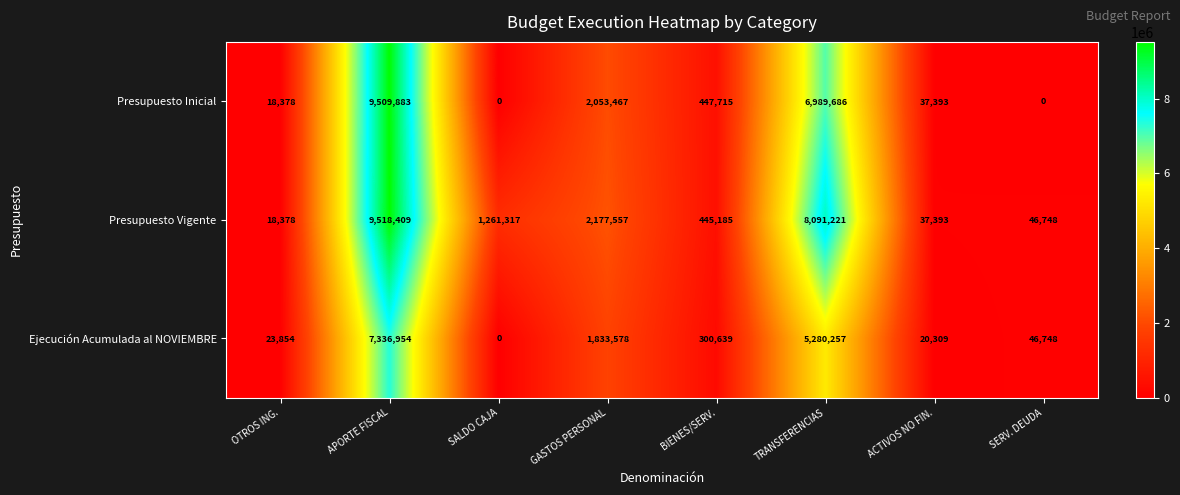

Is it true that Presupuesto Vigente equals 445185 at BIENES/SERV.?

True